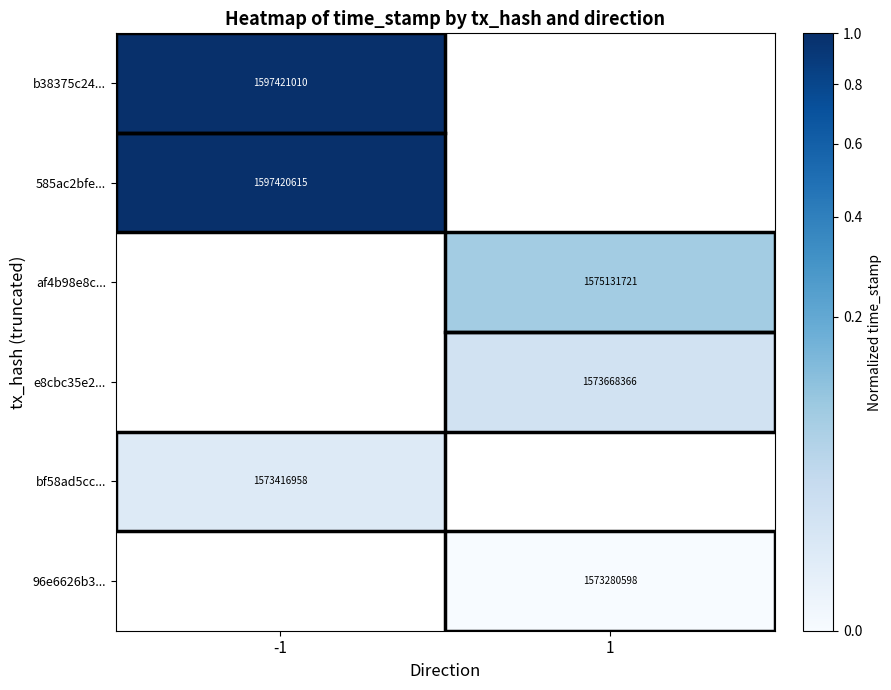

True or false: af4b98e8c... has a value of 1575131721 at 1.

True